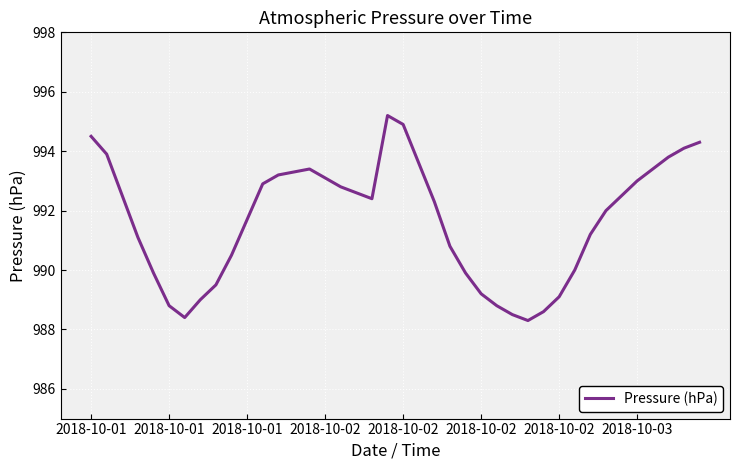

What is the greatest value displayed?

995.2